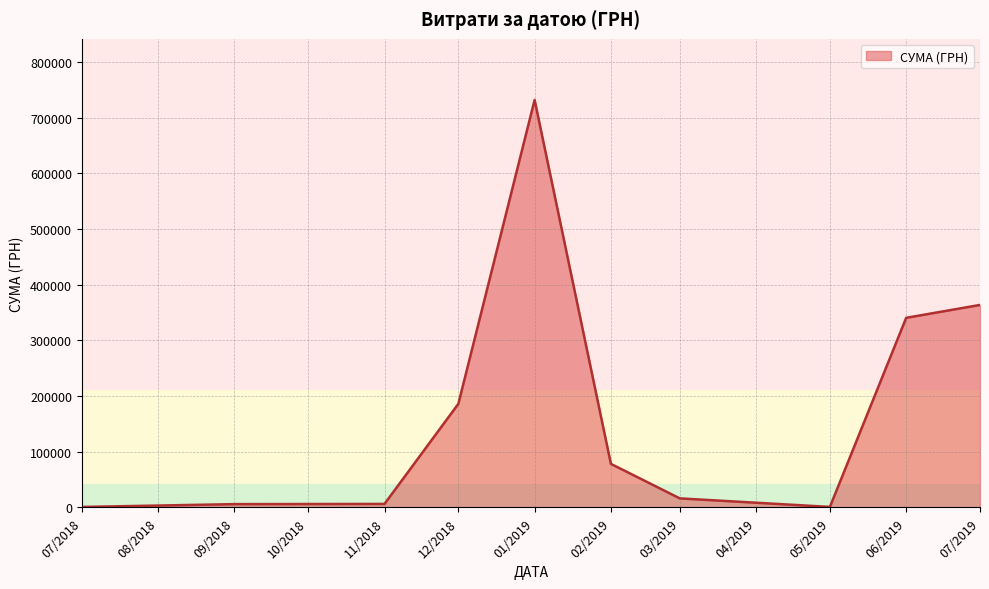

What is the change in value from 01/2019 to 02/2019?

-653788.9